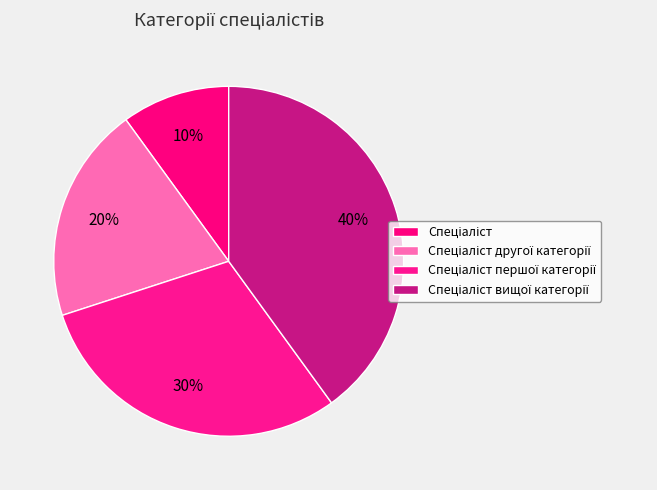

How many segments does this pie chart have?

4